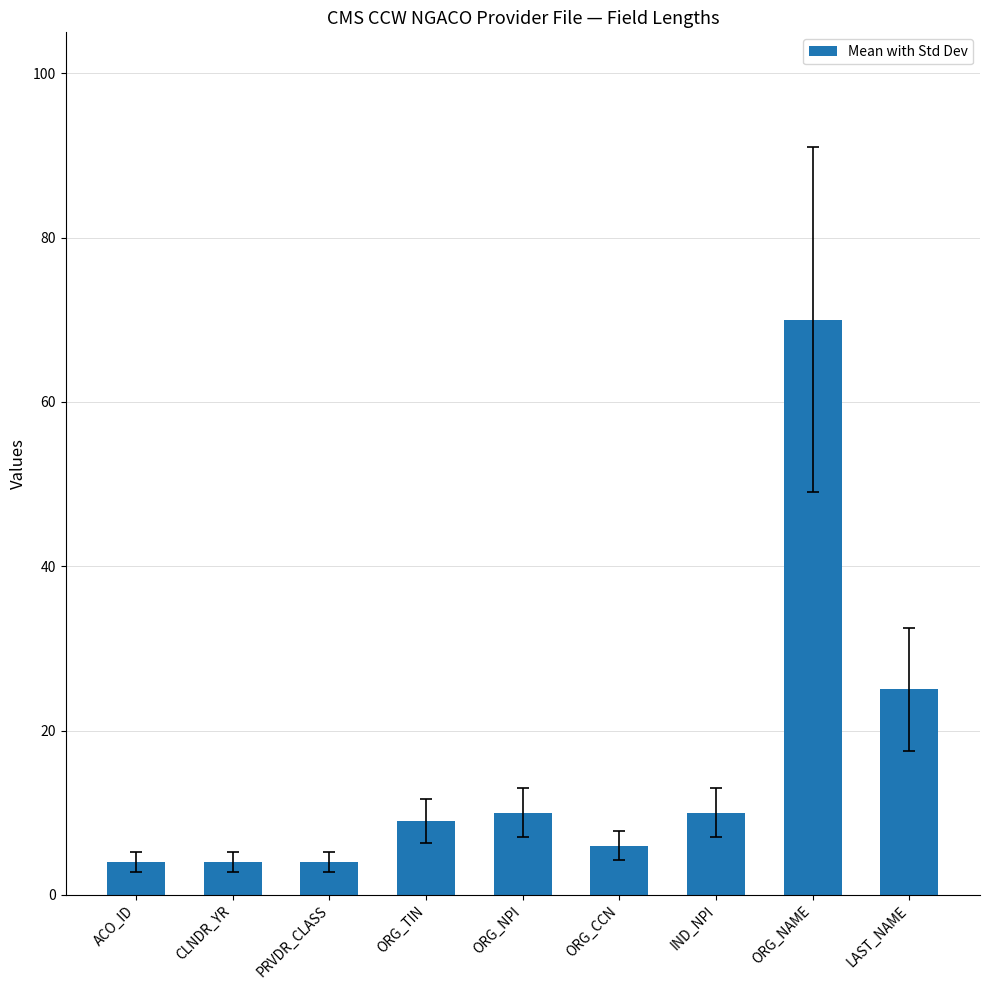

What position from the right is ORG_NAME?

2